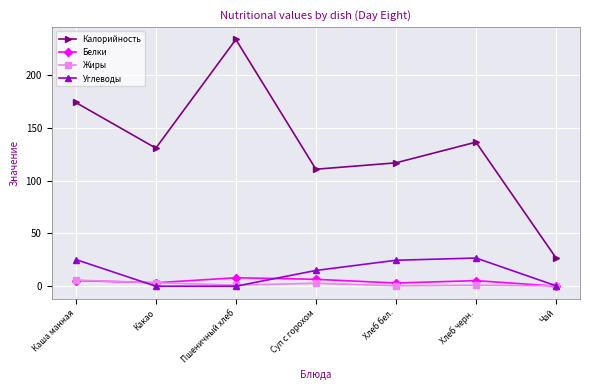

What position from the right is Хлеб бел.?

3